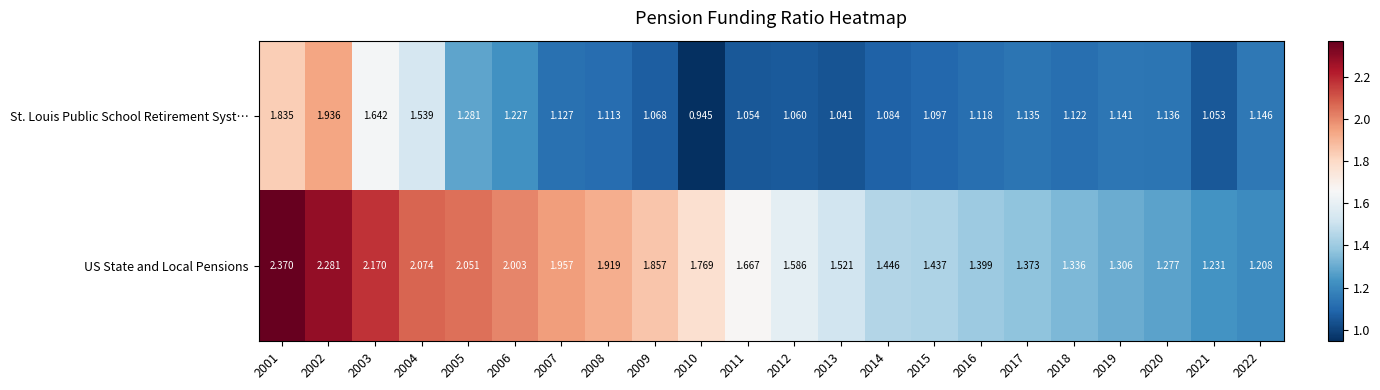

What is the spread (max minus min) of values at 2018?

0.2